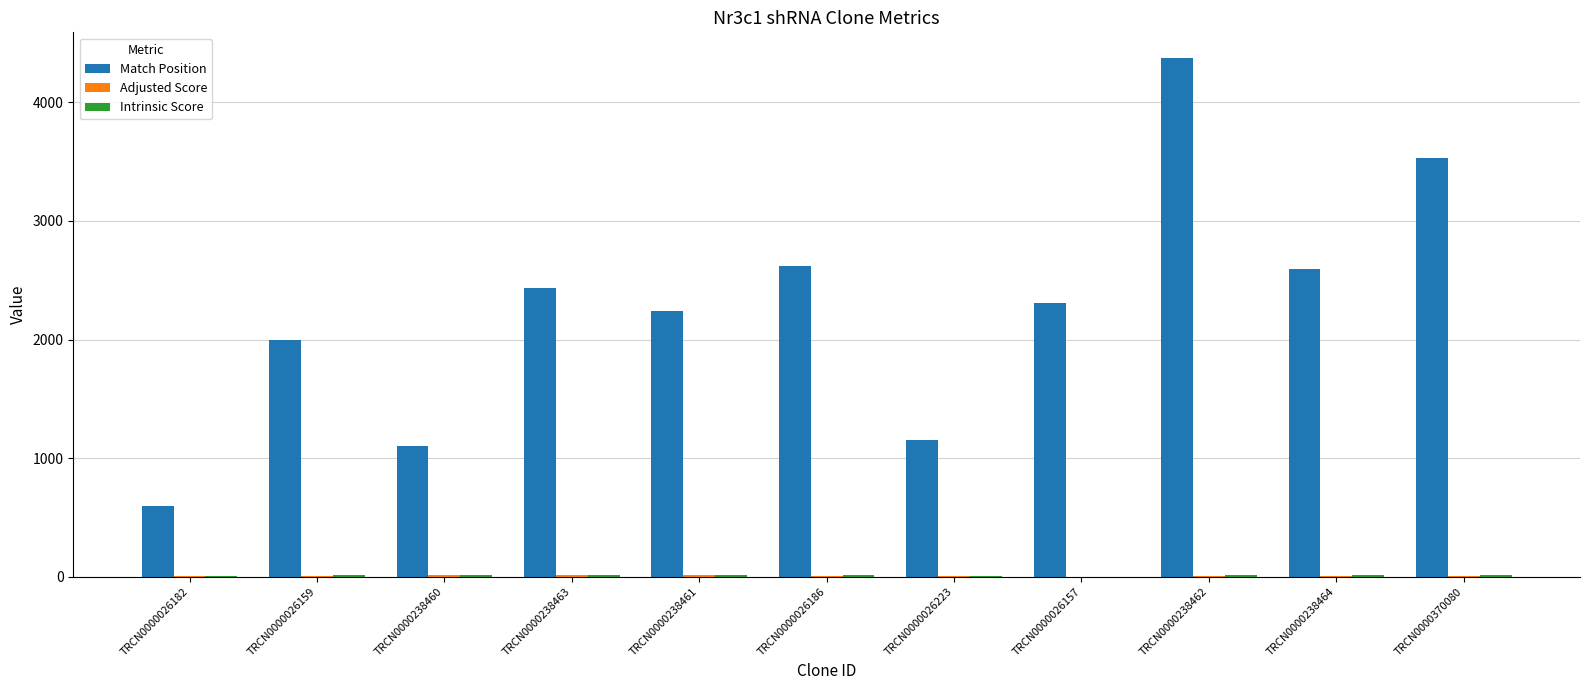

What is the maximum value shown in the chart?

4372.0